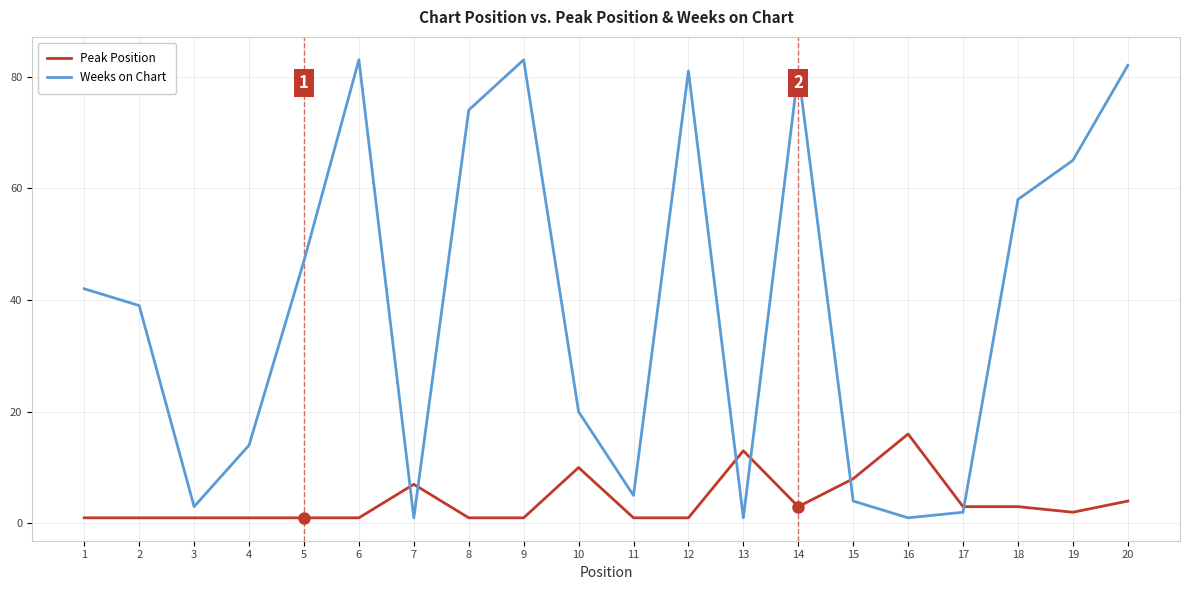

What are all the series names shown in the legend?

Peak Position, Weeks on Chart